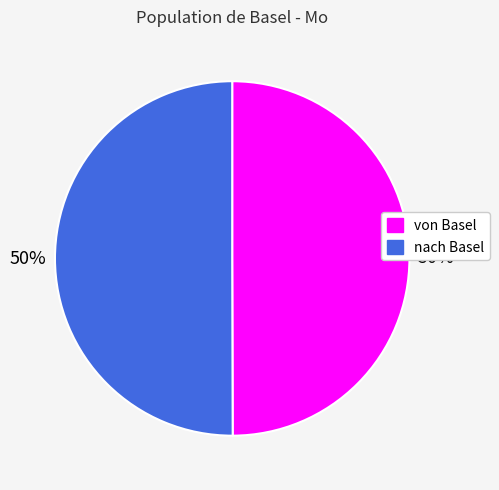

Count the number of slices in the pie.

2